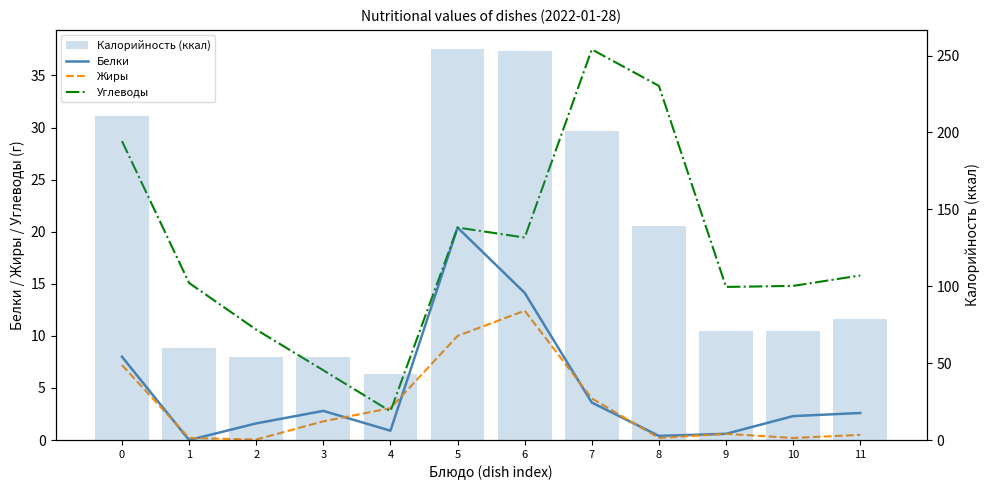

What is the spread (max minus min) of values at 0?

203.8